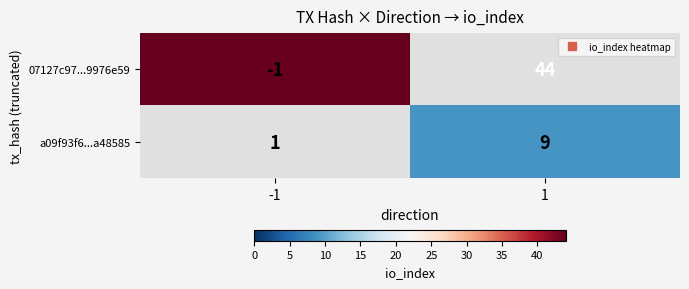

What is the minimum value shown in the chart?

9.0